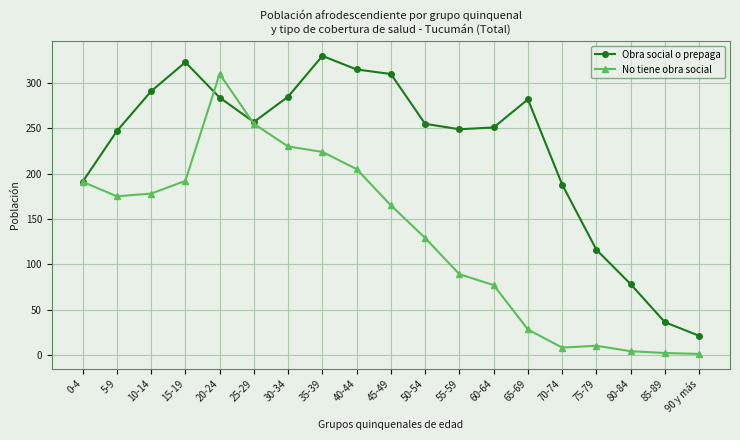

Which label corresponds to the largest value in the chart?

35-39